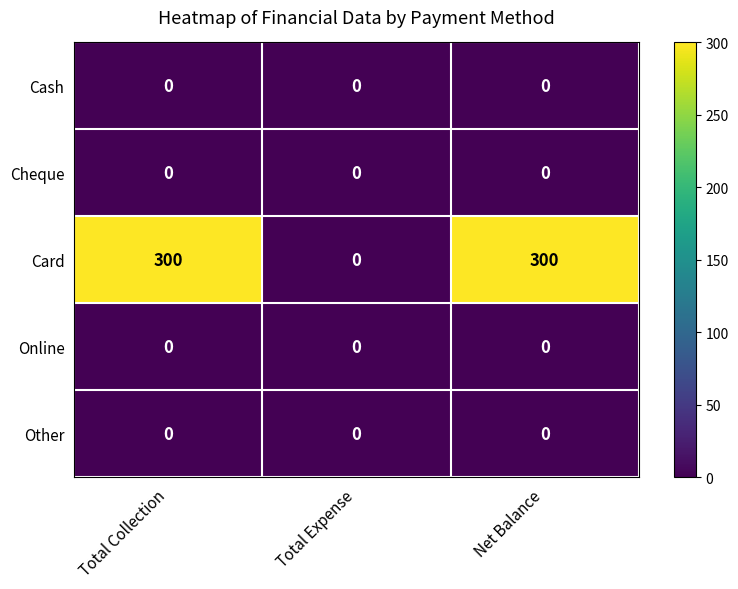

Which series has the largest total across all categories?

Card